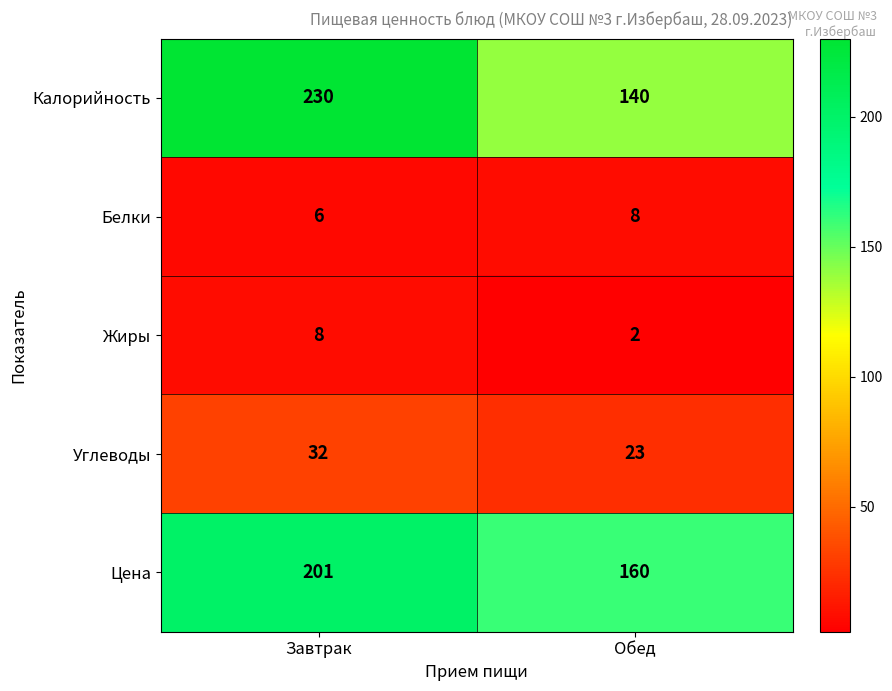

What is the sum of all Калорийность values?

370